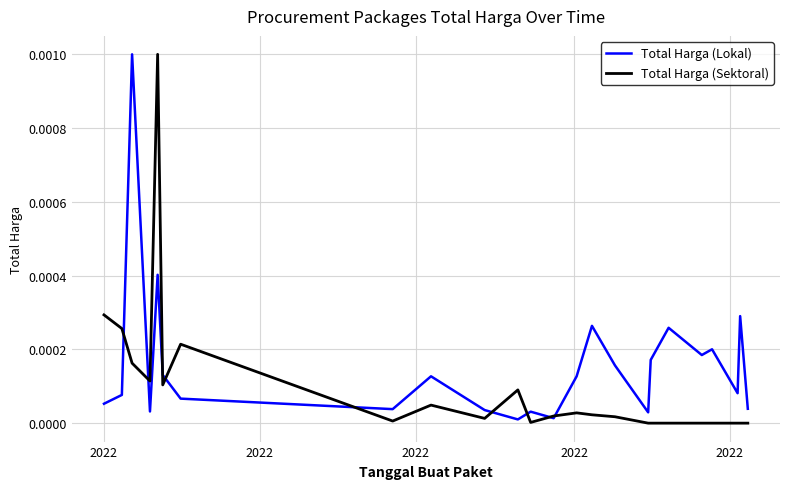

Rank the series by their average value, from lowest to highest.

Total Harga (Sektoral), Total Harga (Lokal)